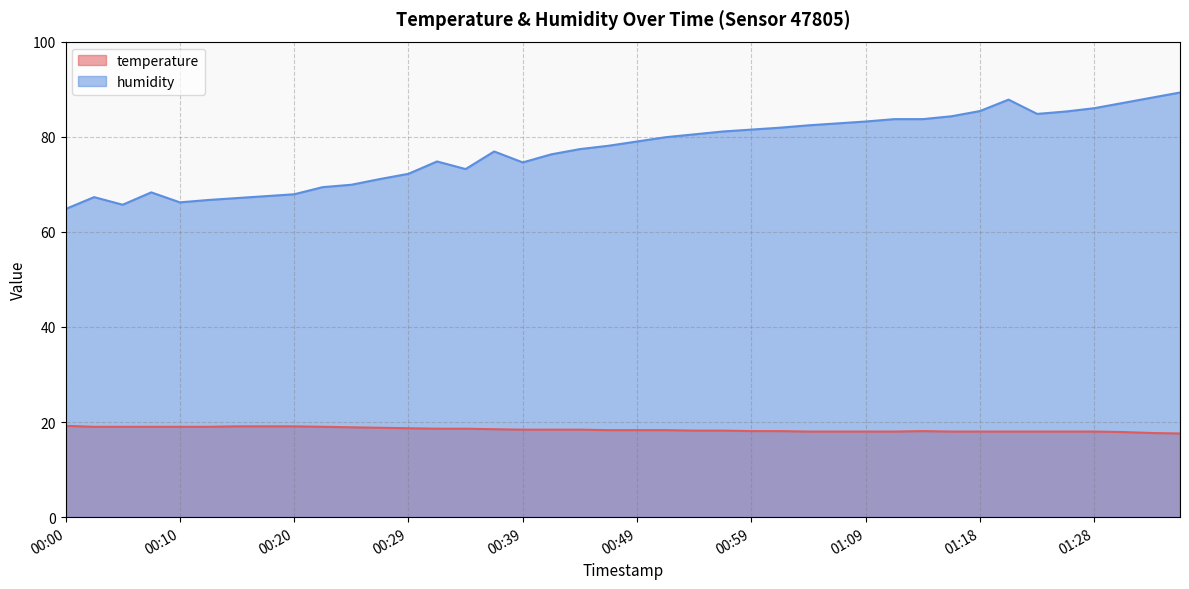

True or false: humidity and temperature cross at least once.

False